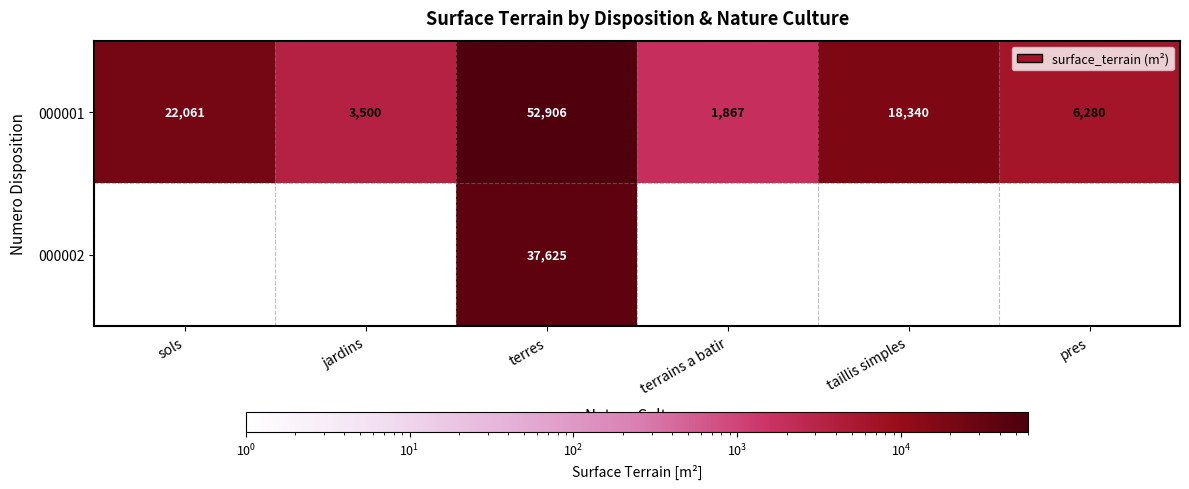

At how many categories does at least one series exceed 22496?

1